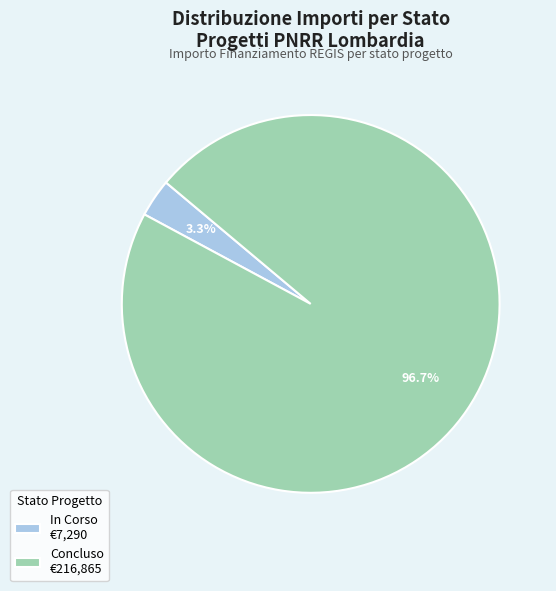

Is there any slice that represents more than half of the pie?

Yes